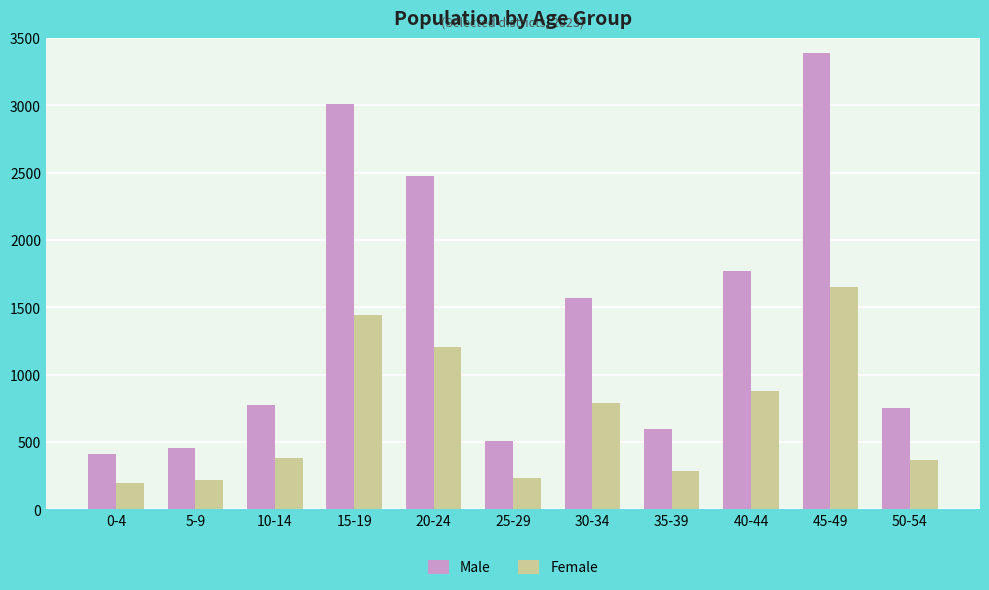

List the series in order of their overall mean, highest first.

Male, Female